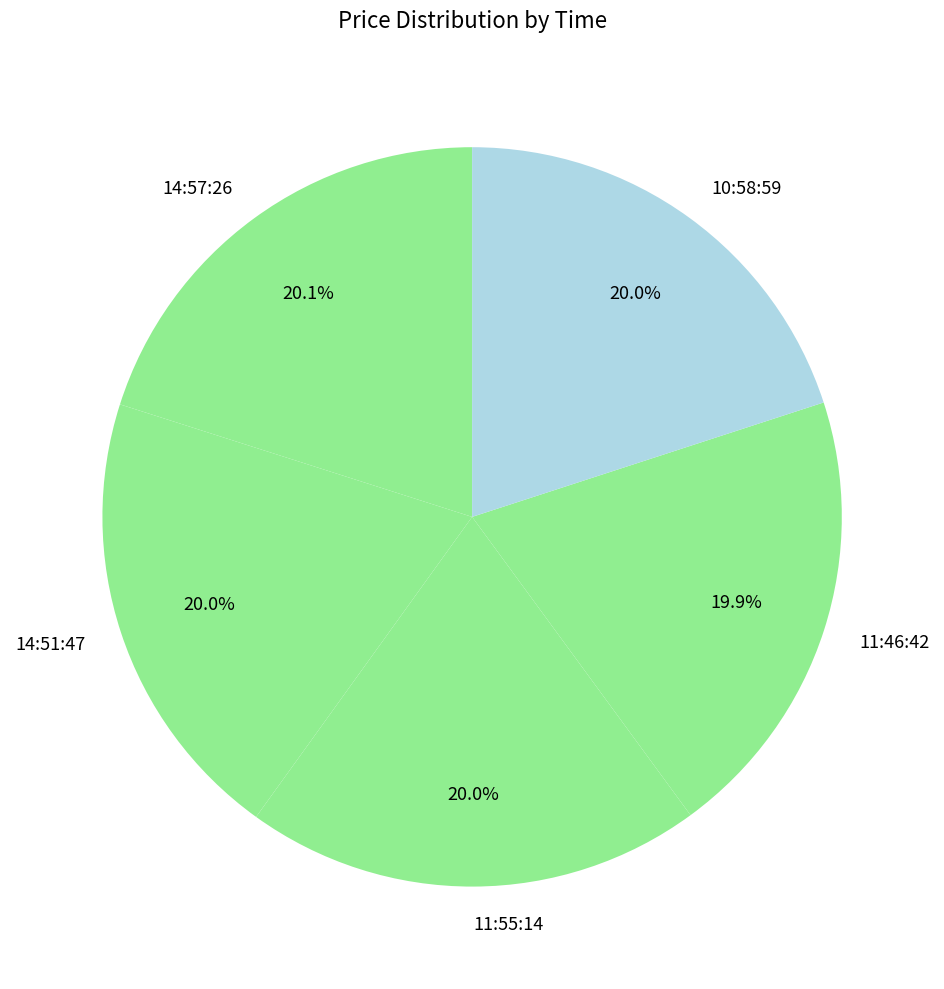

The 11:55:14 slice represents 20% of the pie. True or false?

True